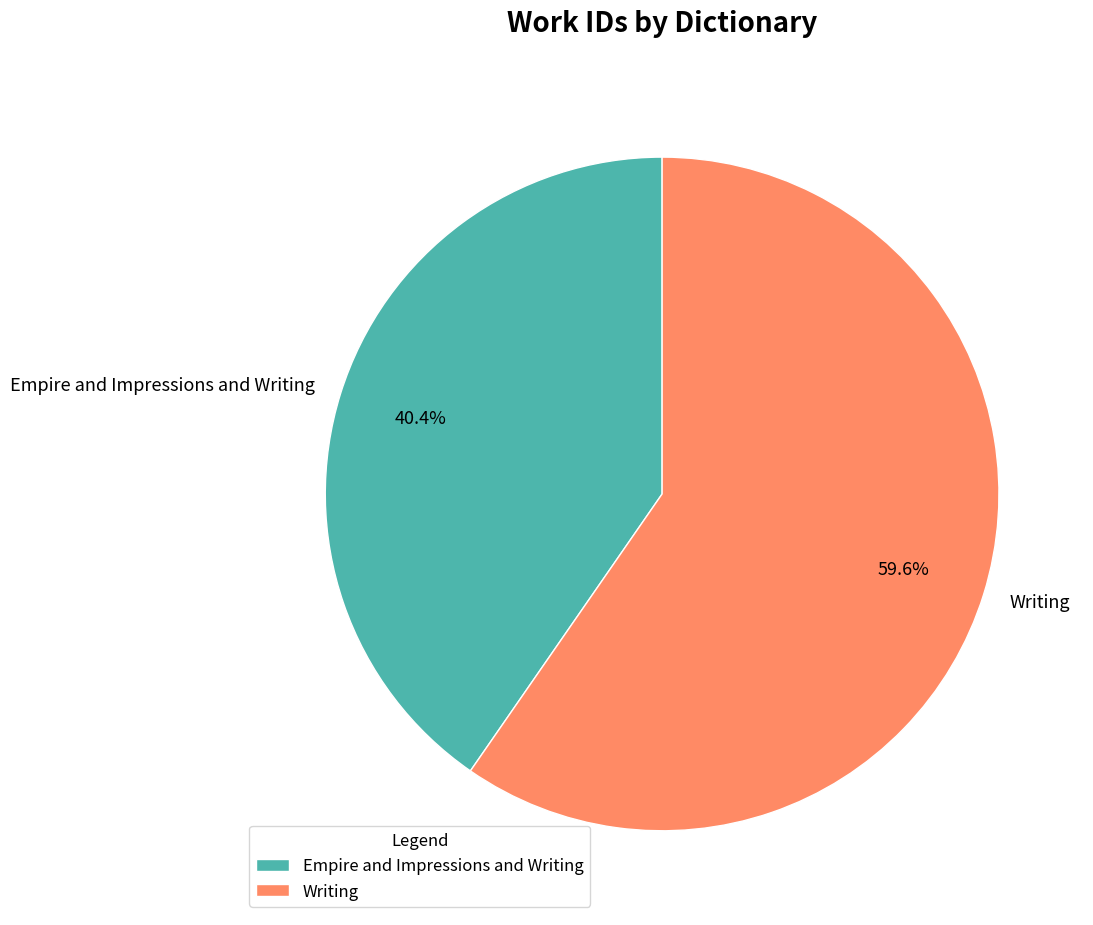

To the nearest percent, what percentage of the pie is Writing?

60%